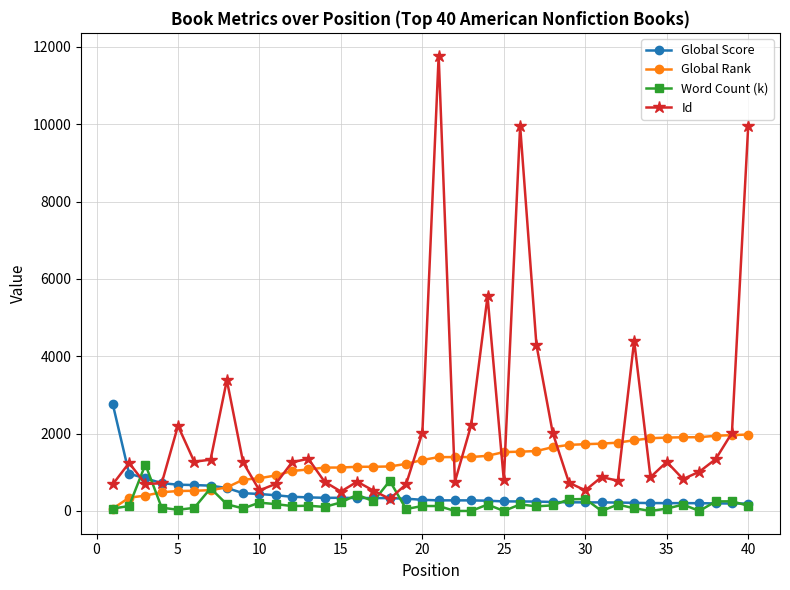

What is the greatest value displayed?

11773